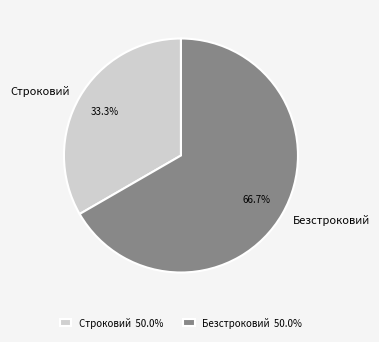

Approximately how many times larger is the value at Безстроковий compared to Строковий?

2.0